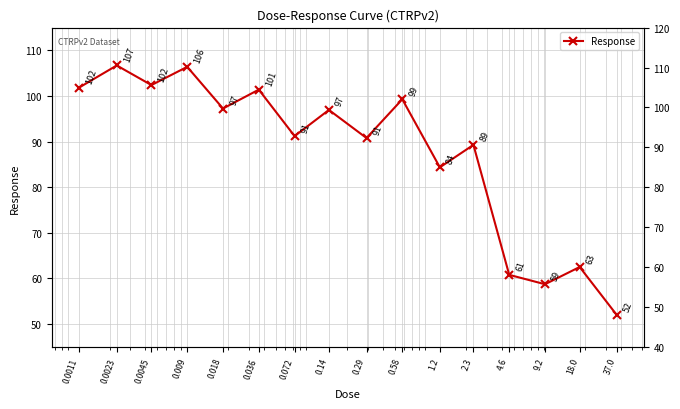

What is the label of the 4th point from the left?

0.009